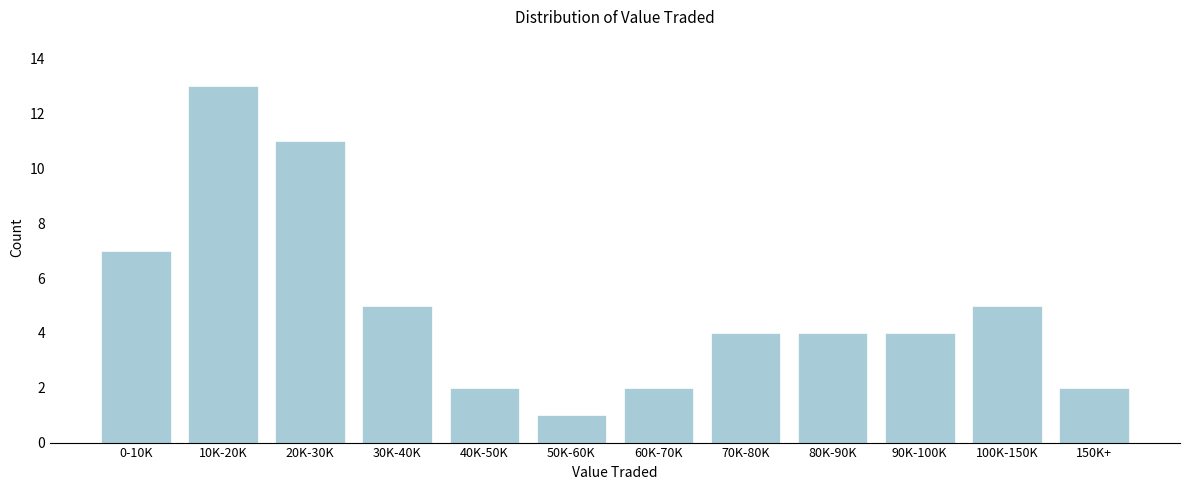

Reading left to right, what are all the values shown in this chart?

0-10K=7	10K-20K=13	20K-30K=11	30K-40K=5	40K-50K=2	50K-60K=1	60K-70K=2	70K-80K=4	80K-90K=4	90K-100K=4	100K-150K=5	150K+=2